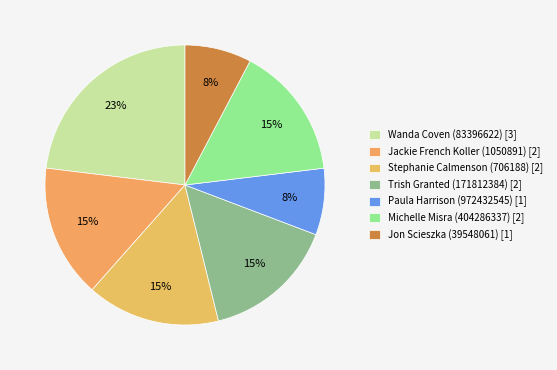

How many segments does this pie chart have?

7